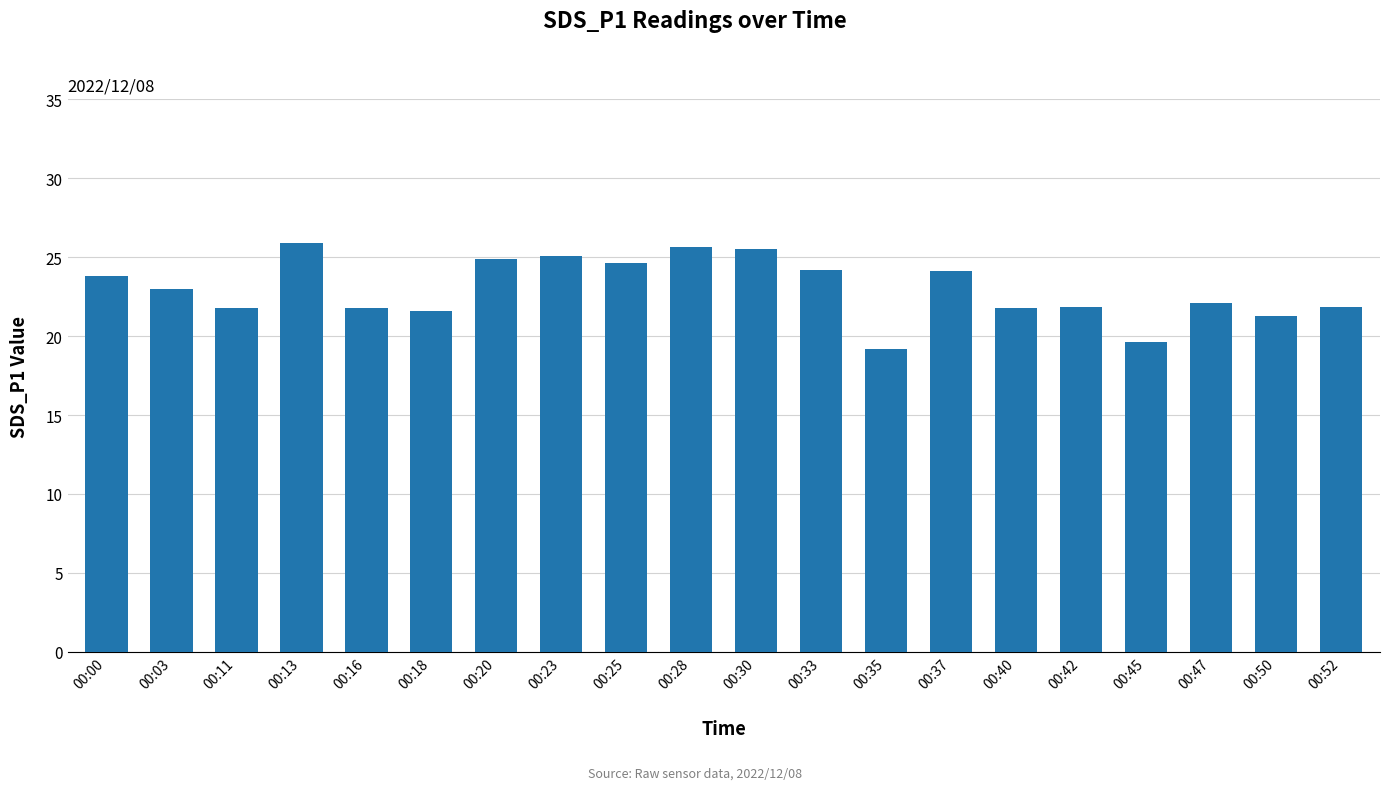

What is the change in value from 00:13 to 00:42?

-4.1